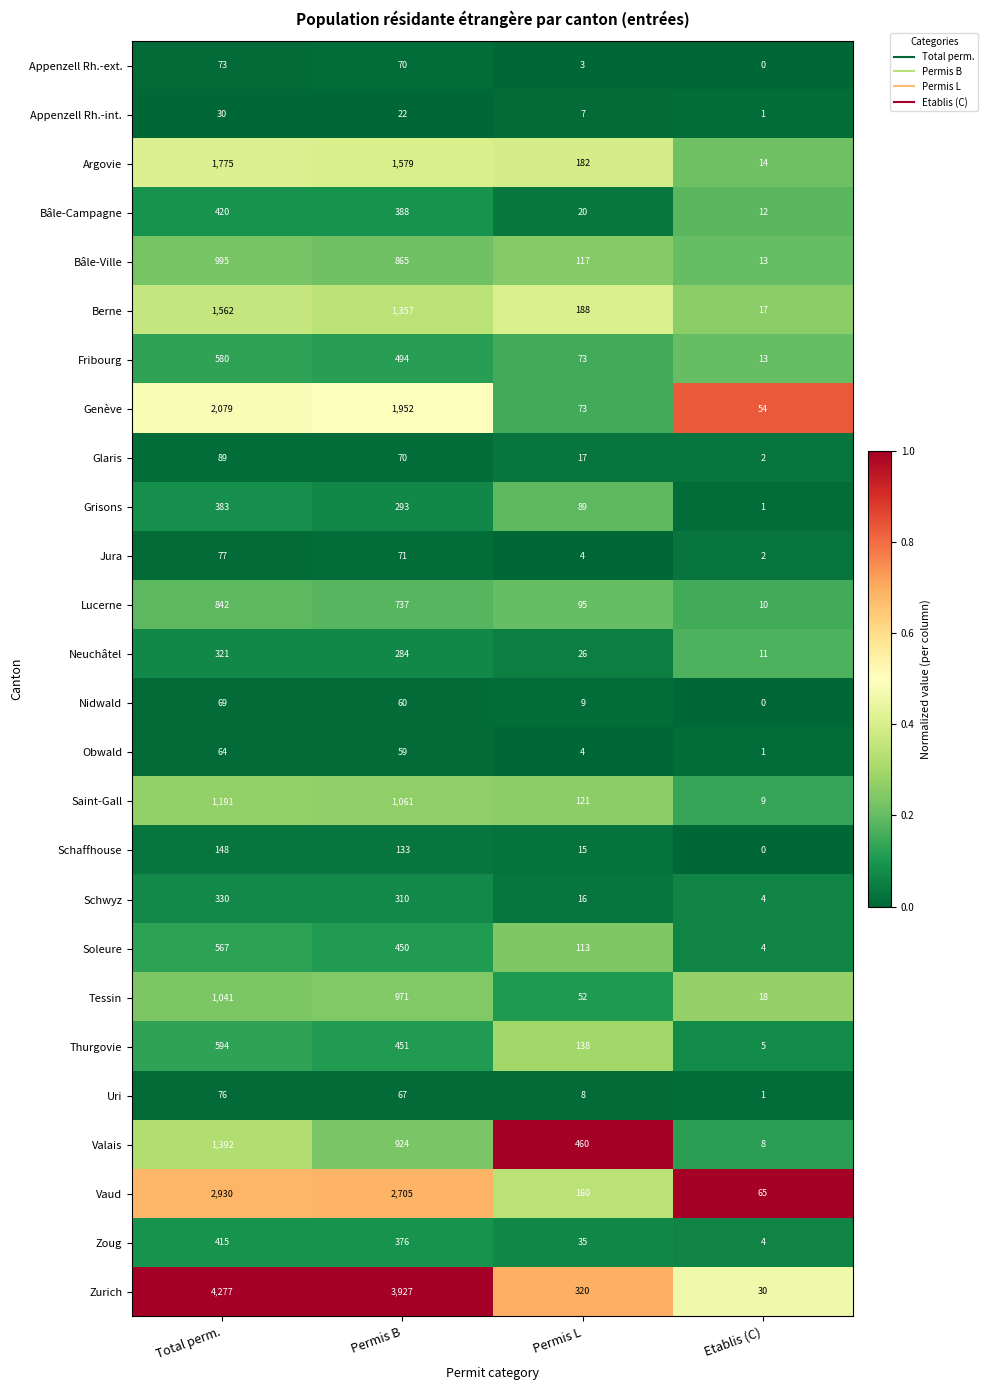

What is the difference between the highest and lowest values at Permis B?

3905